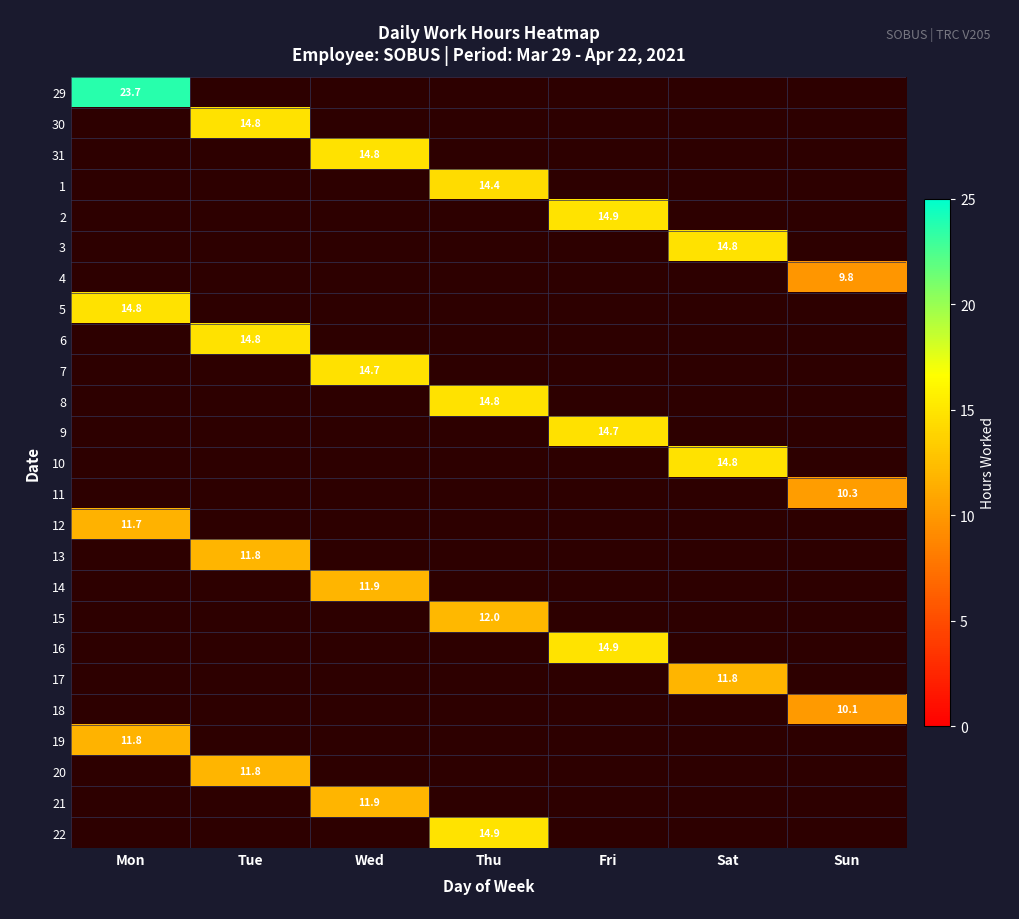

Read the 19 value at Mon.

11.8